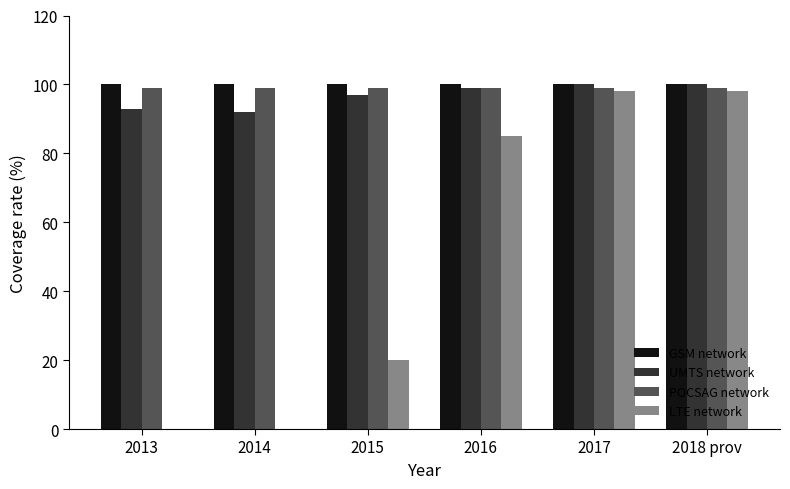

What is the maximum value for UMTS network?

100